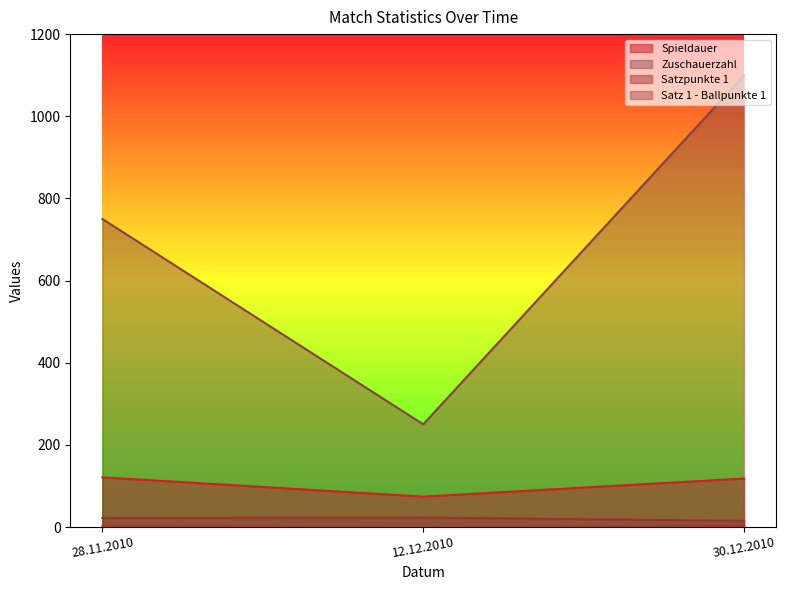

True or false: Satz 1 - Ballpunkte 1 has a value of 23 at 12.12.2010.

True